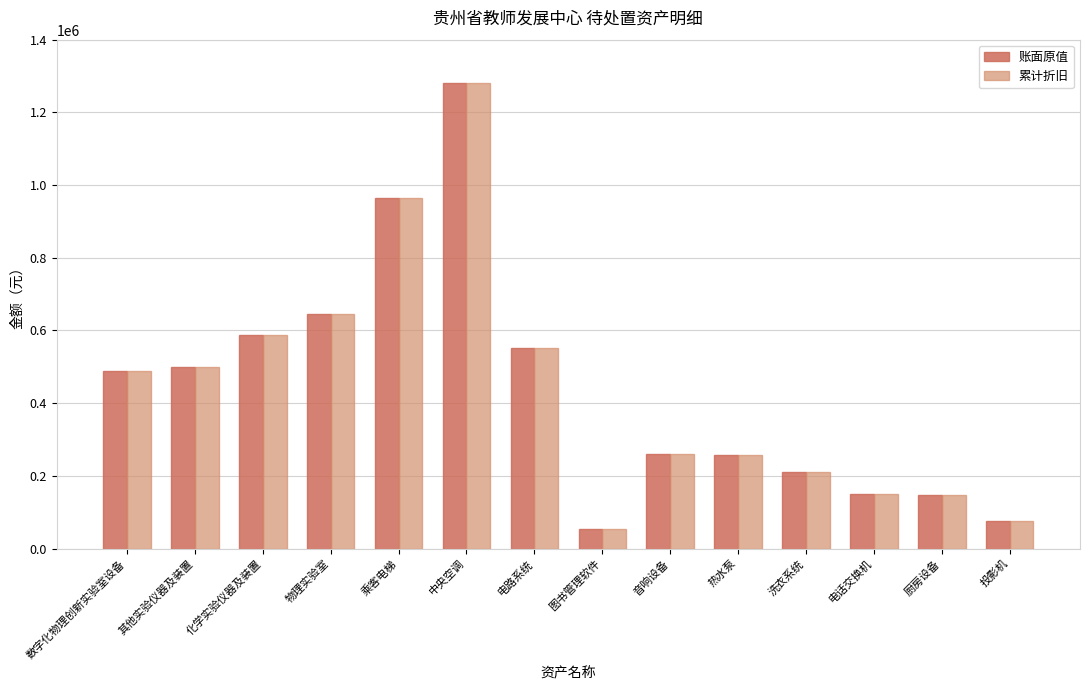

What is the sum of the 账面原值 values at 数字化物理创新实验室设备 and 厨房设备?

637800.0